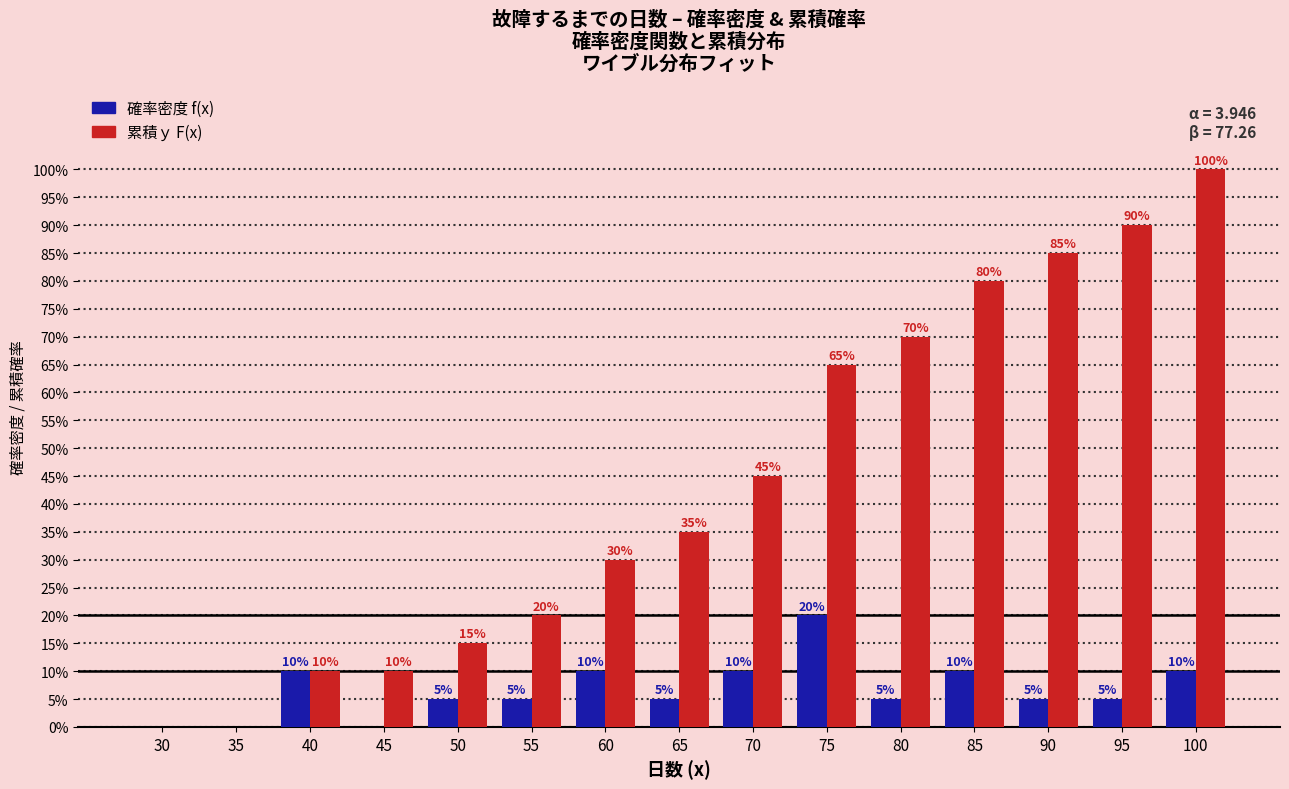

Does the chart contain stacked bars?

No